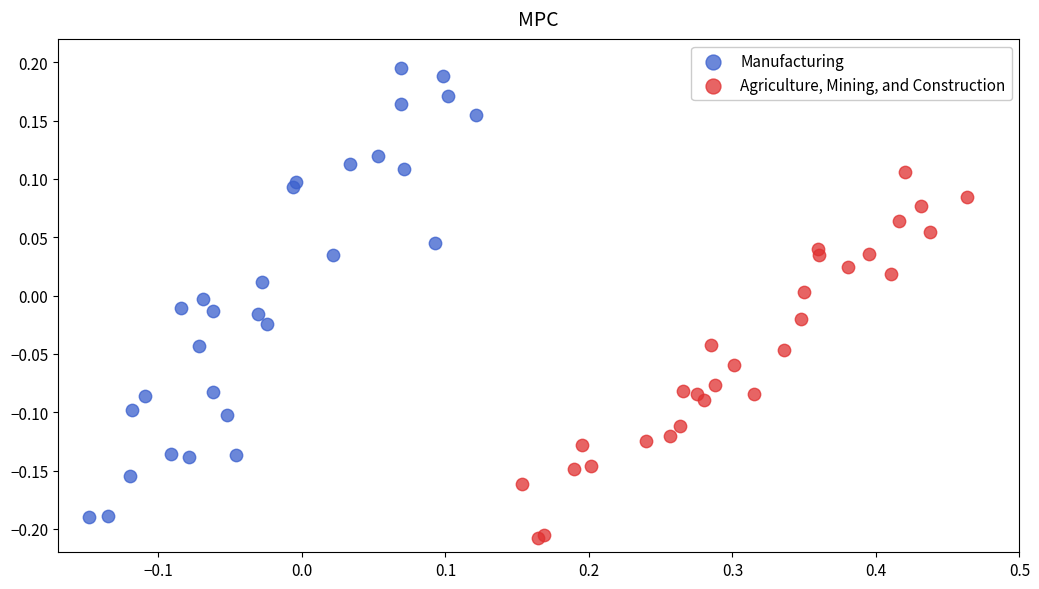

Which series has the widest spread of Y values?

Manufacturing